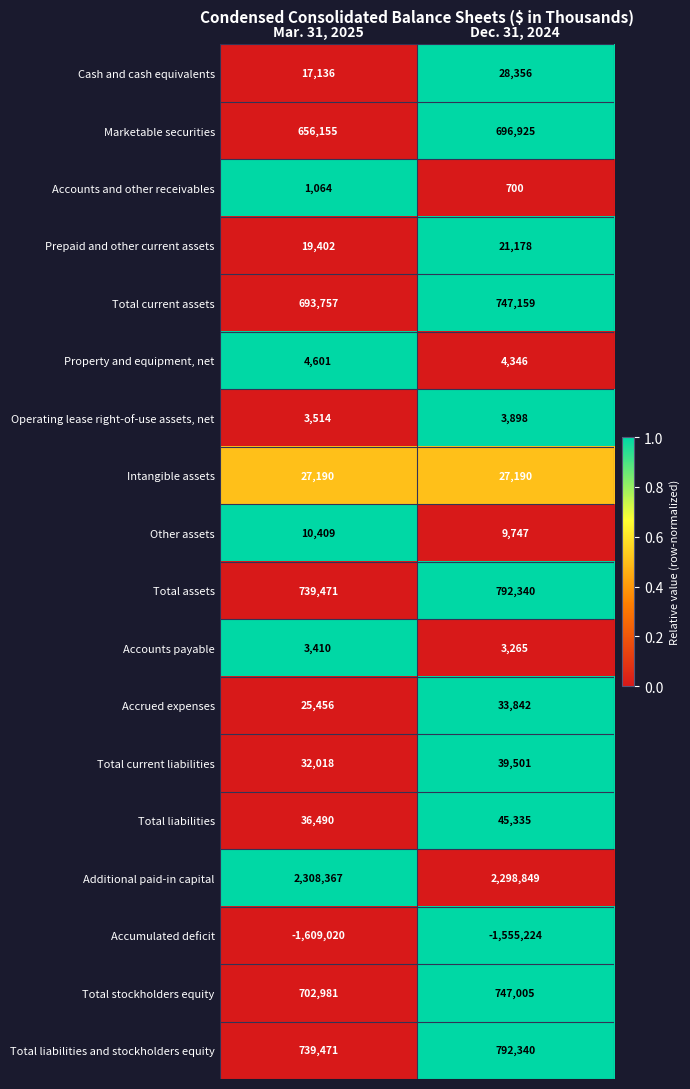

What is the total value across all series at Mar. 31, 2025?

4411872